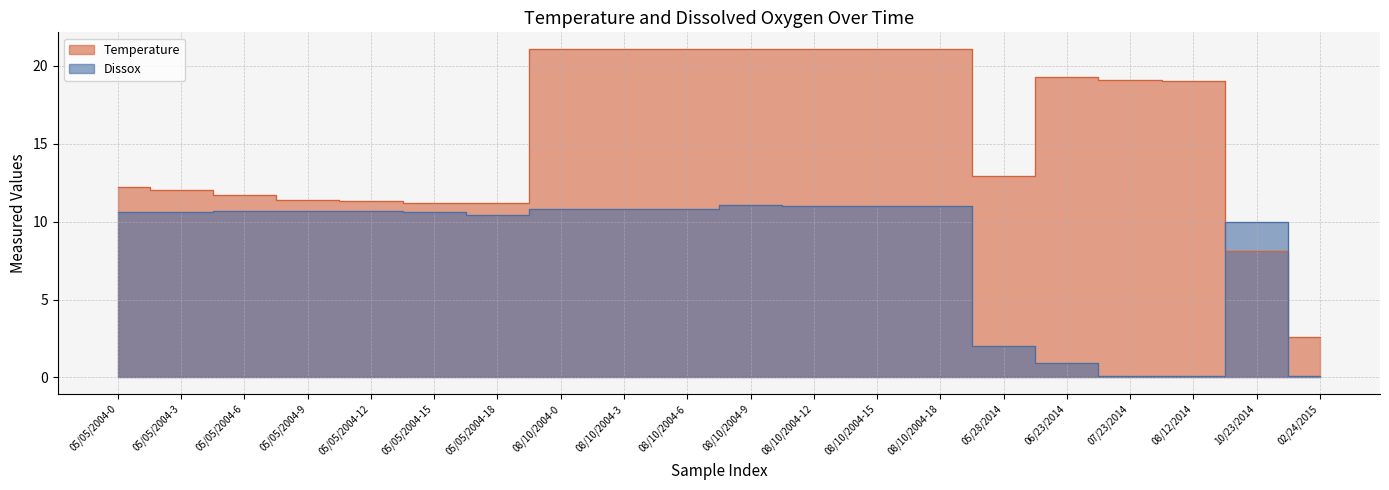

What is the value of the Temperature point at the 4th from the left?

11.4